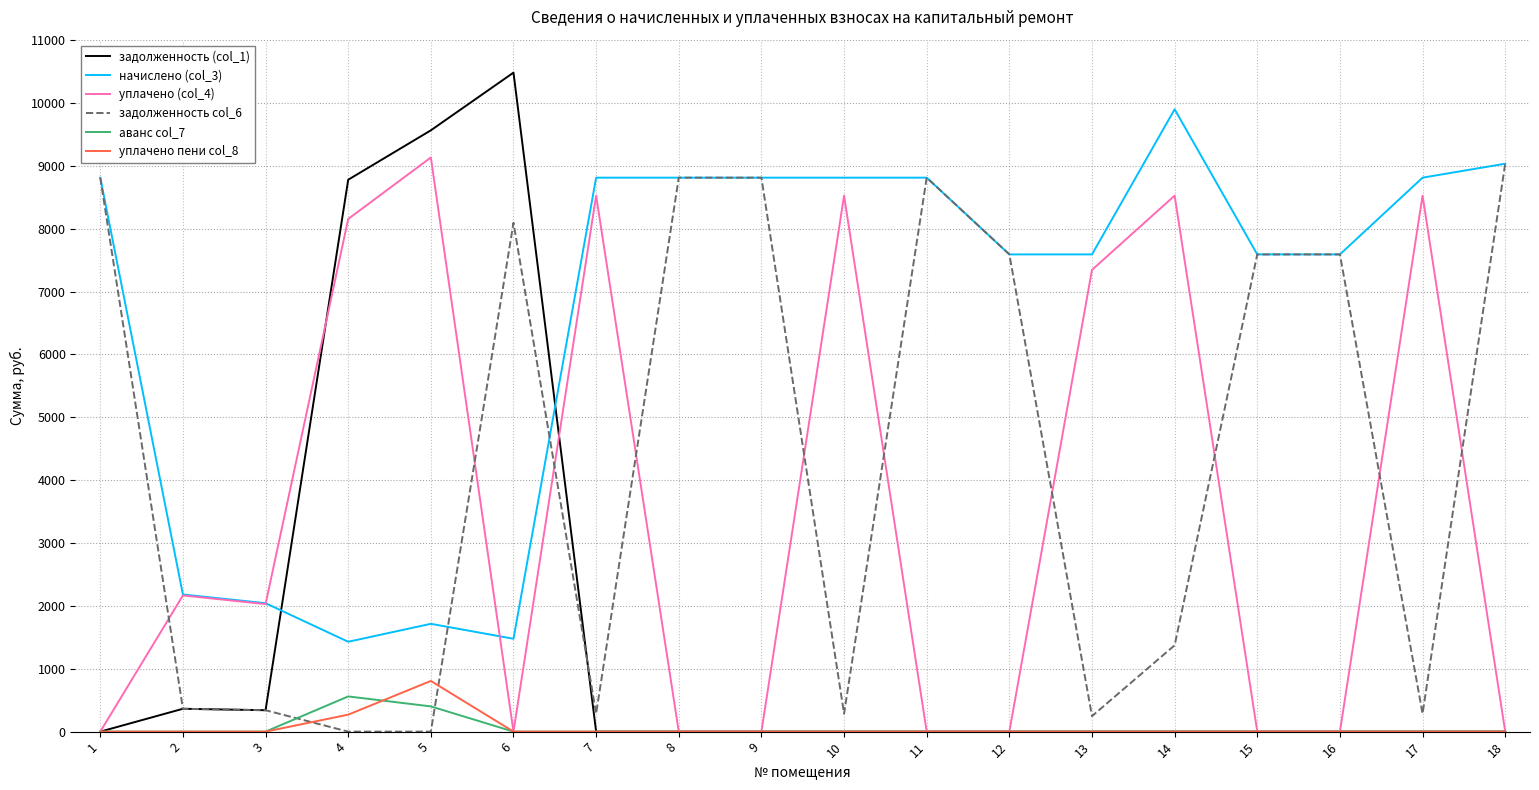

True or false: уплачено (col_4) has a value of -5408.2 at 11.

False